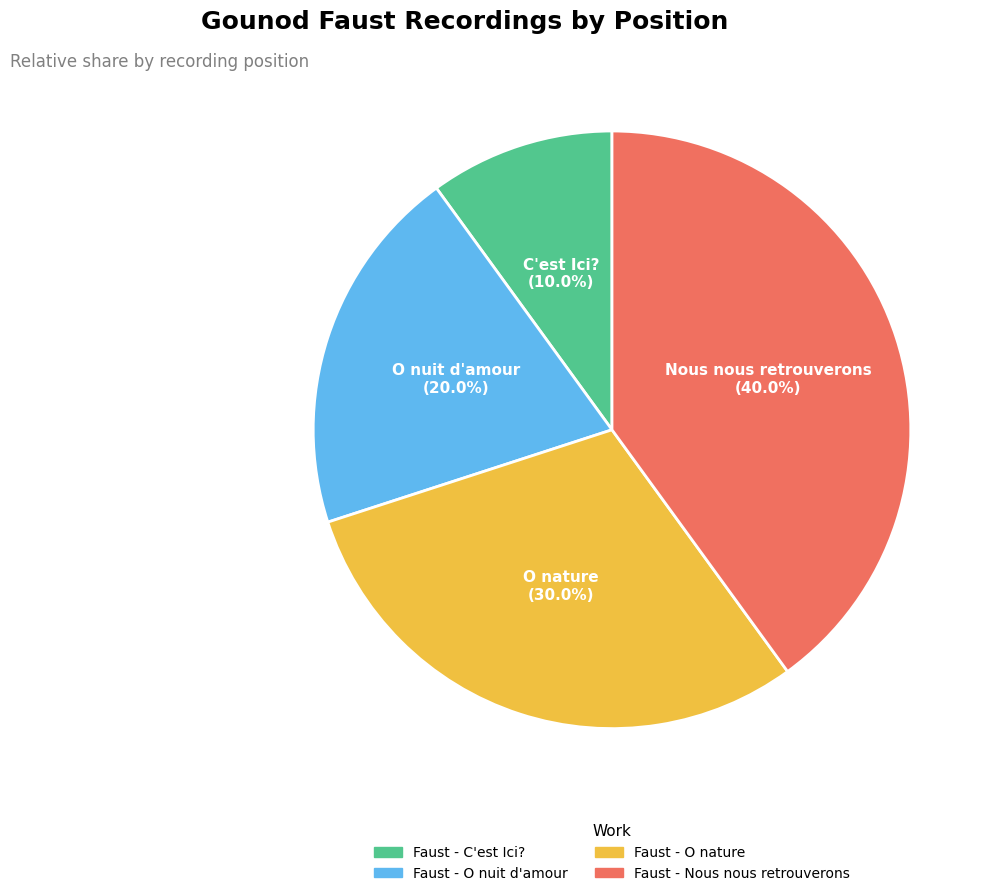

To the nearest percent, what is the average slice percentage?

25%